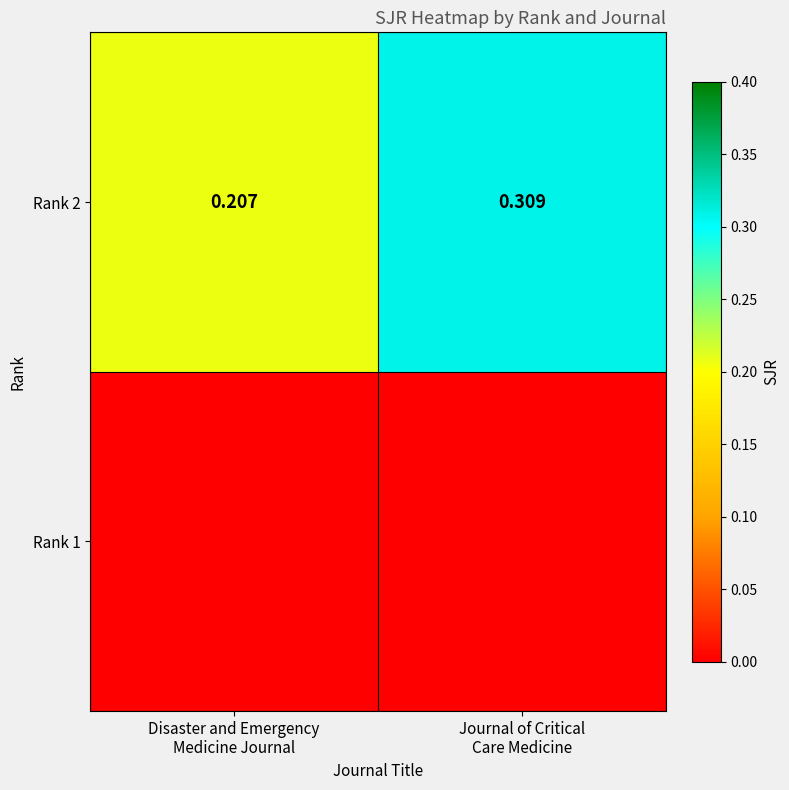

Is it true that the value at Disaster and Emergency
Medicine Journal is 0.2?

True